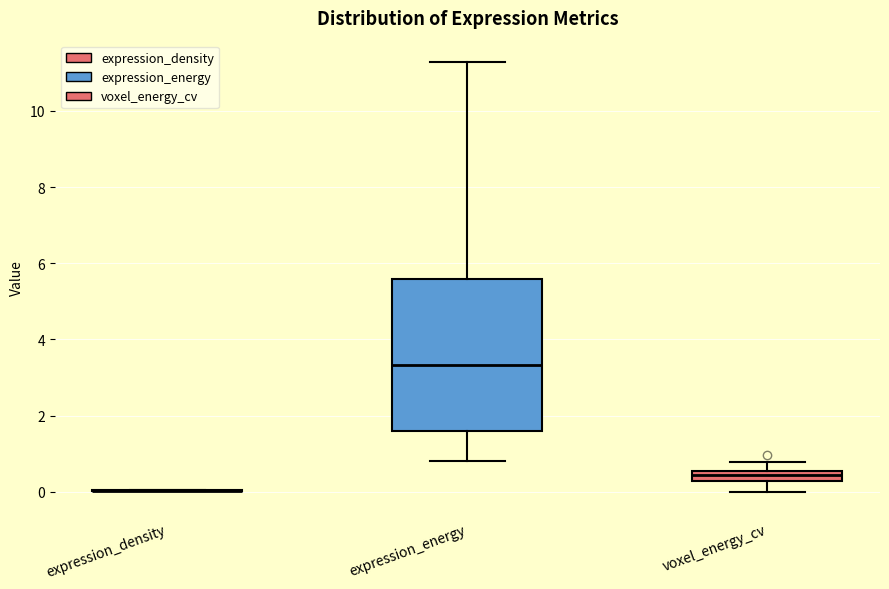

Where does the upper whisker of the box for voxel_energy_cv end on the y-axis? The values are not printed on the chart, so give them approximately, as read against the axis.

0.8